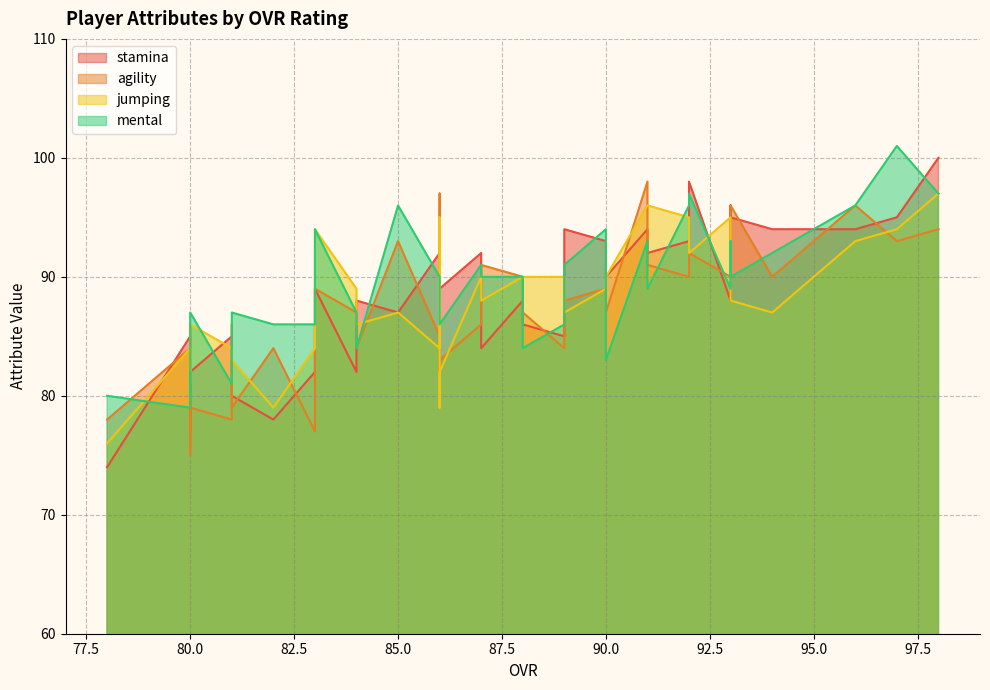

What is the minimum value shown in the chart?

74